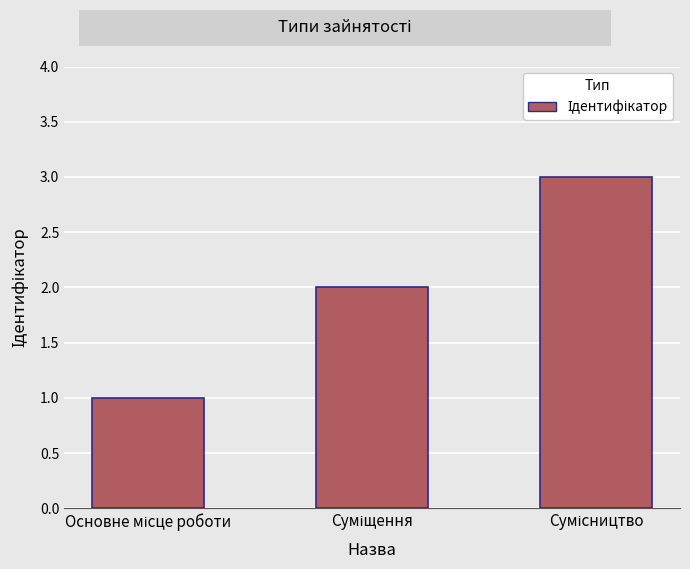

What is the sum of all values?

6